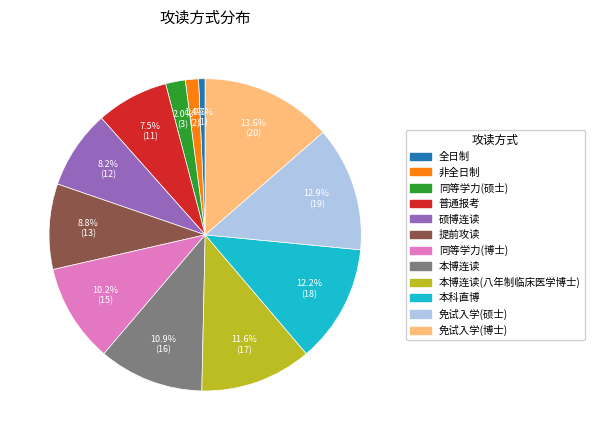

Does any single category account for the majority?

No